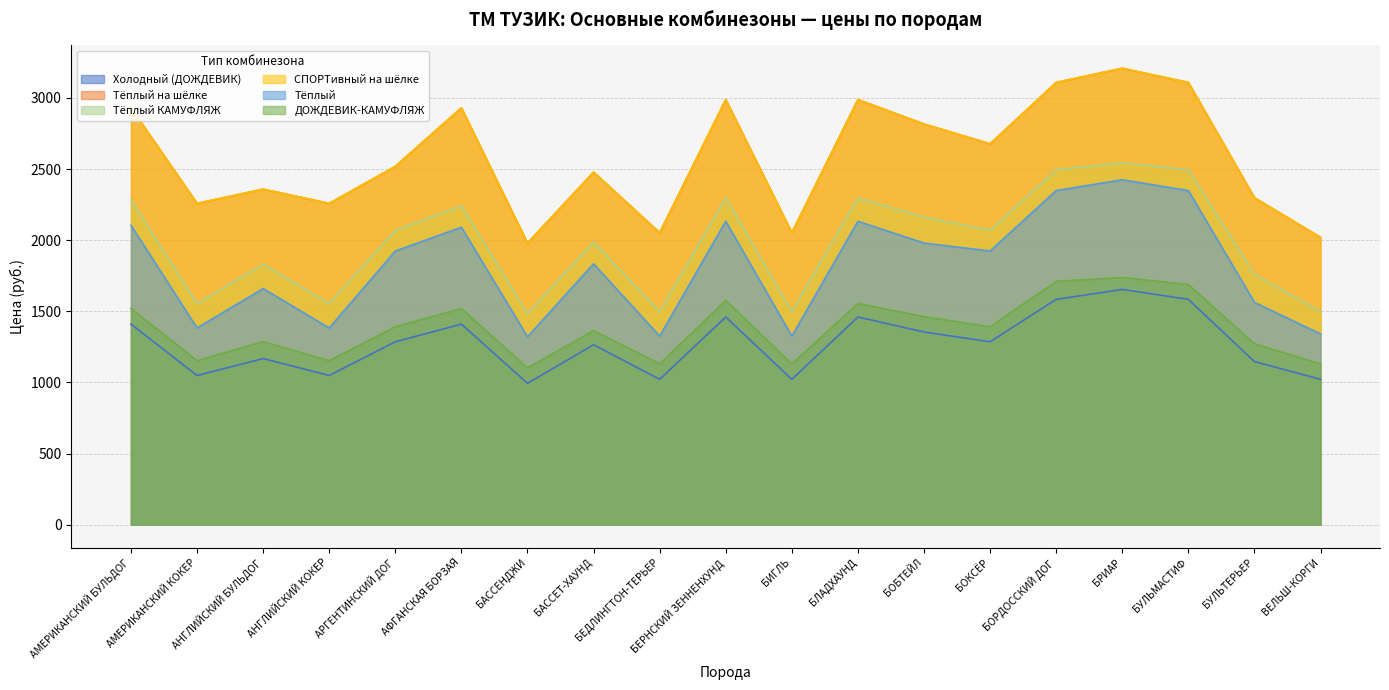

Reading left to right, list all the values displayed in this chart.

Холодный (ДОЖДЕВИК): АМЕРИКАНСКИЙ БУЛЬДОГ=1410	АМЕРИКАНСКИЙ КОКЕР=1049	АНГЛИЙСКИЙ БУЛЬДОГ=1168	АНГЛИЙСКИЙ КОКЕР=1049	АРГЕНТИНСКИЙ ДОГ=1286	АФГАНСКАЯ БОРЗАЯ=1410	БАССЕНДЖИ=994	БАССЕТ-ХАУНД=1265	БЕДЛИНГТОН-ТЕРЬЕР=1022	БЕРНСКИЙ ЗЕННЕНХУНД=1460	БИГЛЬ=1022	БЛАДХАУНД=1460	БОБТЕЙЛ=1355	БОКСЁР=1286	БОРДОССКИЙ ДОГ=1584	БРИАР=1654	БУЛЬМАСТИФ=1584	БУЛЬТЕРЬЕР=1147	ВЕЛЬШ-КОРГИ=1022
Тёплый на шёлке: АМЕРИКАНСКИЙ БУЛЬДОГ=2931	АМЕРИКАНСКИЙ КОКЕР=2259	АНГЛИЙСКИЙ БУЛЬДОГ=2359	АНГЛИЙСКИЙ КОКЕР=2259	АРГЕНТИНСКИЙ ДОГ=2519	АФГАНСКАЯ БОРЗАЯ=2931	БАССЕНДЖИ=1980	БАССЕТ-ХАУНД=2479	БЕДЛИНГТОН-ТЕРЬЕР=2053	БЕРНСКИЙ ЗЕННЕНХУНД=2989	БИГЛЬ=2053	БЛАДХАУНД=2989	БОБТЕЙЛ=2817	БОКСЁР=2678	БОРДОССКИЙ ДОГ=3109	БРИАР=3209	БУЛЬМАСТИФ=3109	БУЛЬТЕРЬЕР=2299	ВЕЛЬШ-КОРГИ=2020
Тёплый КАМУФЛЯЖ: АМЕРИКАНСКИЙ БУЛЬДОГ=2283	АМЕРИКАНСКИЙ КОКЕР=1555	АНГЛИЙСКИЙ БУЛЬДОГ=1830	АНГЛИЙСКИЙ КОКЕР=1555	АРГЕНТИНСКИЙ ДОГ=2070	АФГАНСКАЯ БОРЗАЯ=2240	БАССЕНДЖИ=1485	БАССЕТ-ХАУНД=1987	БЕДЛИНГТОН-ТЕРЬЕР=1498	БЕРНСКИЙ ЗЕННЕНХУНД=2297	БИГЛЬ=1498	БЛАДХАУНД=2297	БОБТЕЙЛ=2162	БОКСЁР=2070	БОРДОССКИЙ ДОГ=2495	БРИАР=2544	БУЛЬМАСТИФ=2495	БУЛЬТЕРЬЕР=1760	ВЕЛЬШ-КОРГИ=1498
СПОРТивный на шёлке: АМЕРИКАНСКИЙ БУЛЬДОГ=2931	АМЕРИКАНСКИЙ КОКЕР=2259	АНГЛИЙСКИЙ БУЛЬДОГ=2359	АНГЛИЙСКИЙ КОКЕР=2259	АРГЕНТИНСКИЙ ДОГ=2519	АФГАНСКАЯ БОРЗАЯ=2931	БАССЕНДЖИ=1980	БАССЕТ-ХАУНД=2479	БЕДЛИНГТОН-ТЕРЬЕР=2053	БЕРНСКИЙ ЗЕННЕНХУНД=2989	БИГЛЬ=2053	БЛАДХАУНД=2989	БОБТЕЙЛ=2817	БОКСЁР=2678	БОРДОССКИЙ ДОГ=3109	БРИАР=3209	БУЛЬМАСТИФ=3109	БУЛЬТЕРЬЕР=2299	ВЕЛЬШ-КОРГИ=2020
Тёплый: АМЕРИКАНСКИЙ БУЛЬДОГ=2105	АМЕРИКАНСКИЙ КОКЕР=1383	АНГЛИЙСКИЙ БУЛЬДОГ=1660	АНГЛИЙСКИЙ КОКЕР=1383	АРГЕНТИНСКИЙ ДОГ=1924	АФГАНСКАЯ БОРЗАЯ=2091	БАССЕНДЖИ=1321	БАССЕТ-ХАУНД=1834	БЕДЛИНГТОН-ТЕРЬЕР=1326	БЕРНСКИЙ ЗЕННЕНХУНД=2133	БИГЛЬ=1326	БЛАДХАУНД=2133	БОБТЕЙЛ=1980	БОКСЁР=1924	БОРДОССКИЙ ДОГ=2349	БРИАР=2425	БУЛЬМАСТИФ=2349	БУЛЬТЕРЬЕР=1563	ВЕЛЬШ-КОРГИ=1341
ДОЖДЕВИК-КАМУФЛЯЖ: АМЕРИКАНСКИЙ БУЛЬДОГ=1520	АМЕРИКАНСКИЙ КОКЕР=1153	АНГЛИЙСКИЙ БУЛЬДОГ=1287	АНГЛИЙСКИЙ КОКЕР=1153	АРГЕНТИНСКИЙ ДОГ=1392	АФГАНСКАЯ БОРЗАЯ=1520	БАССЕНДЖИ=1103	БАССЕТ-ХАУНД=1364	БЕДЛИНГТОН-ТЕРЬЕР=1131	БЕРНСКИЙ ЗЕННЕНХУНД=1577	БИГЛЬ=1131	БЛАДХАУНД=1555	БОБТЕЙЛ=1463	БОКСЁР=1392	БОРДОССКИЙ ДОГ=1711	БРИАР=1738	БУЛЬМАСТИФ=1689	БУЛЬТЕРЬЕР=1272	ВЕЛЬШ-КОРГИ=1131